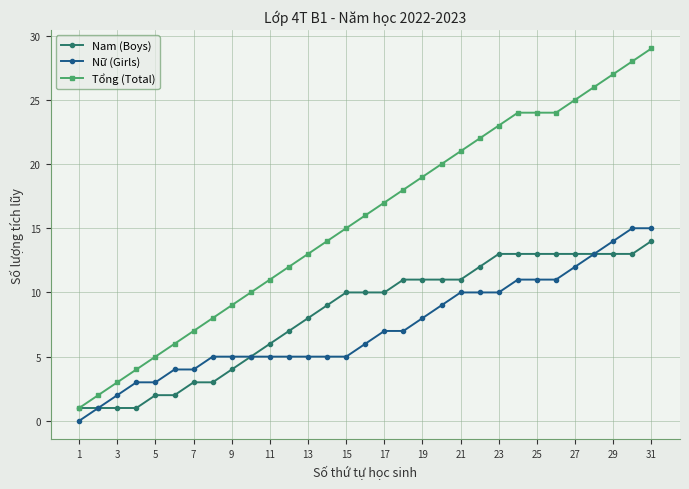

What is the maximum value for Nữ (Girls)?

15